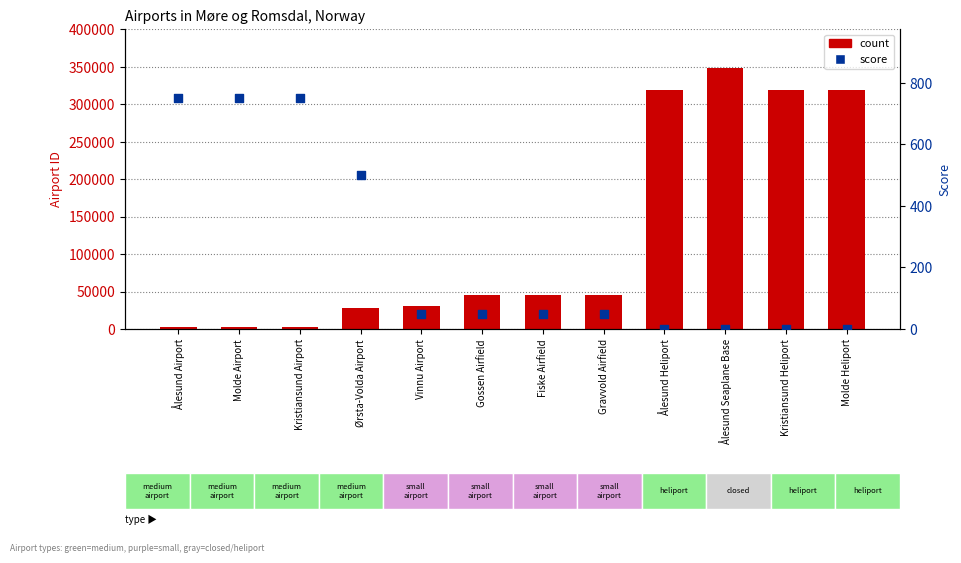

Which series reaches the minimum Y coordinate?

score